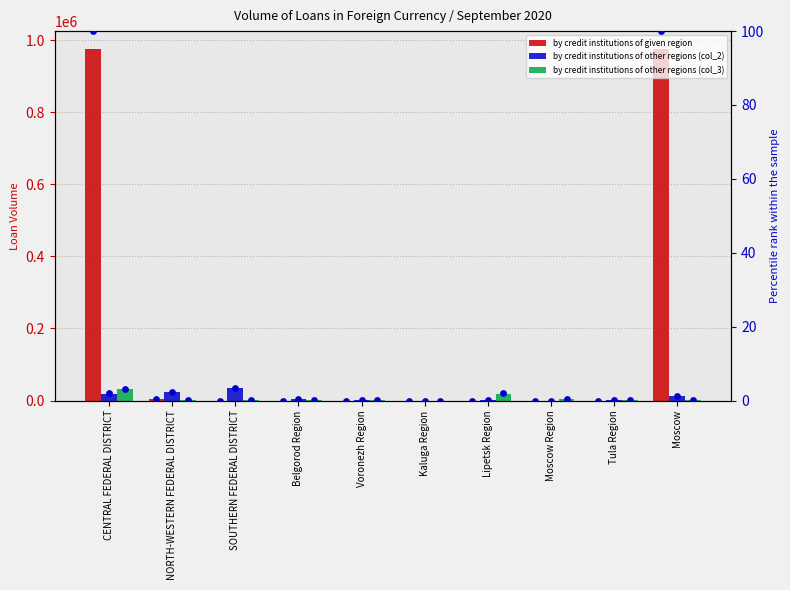

Which series reaches the minimum Y coordinate?

by credit institutions of given region